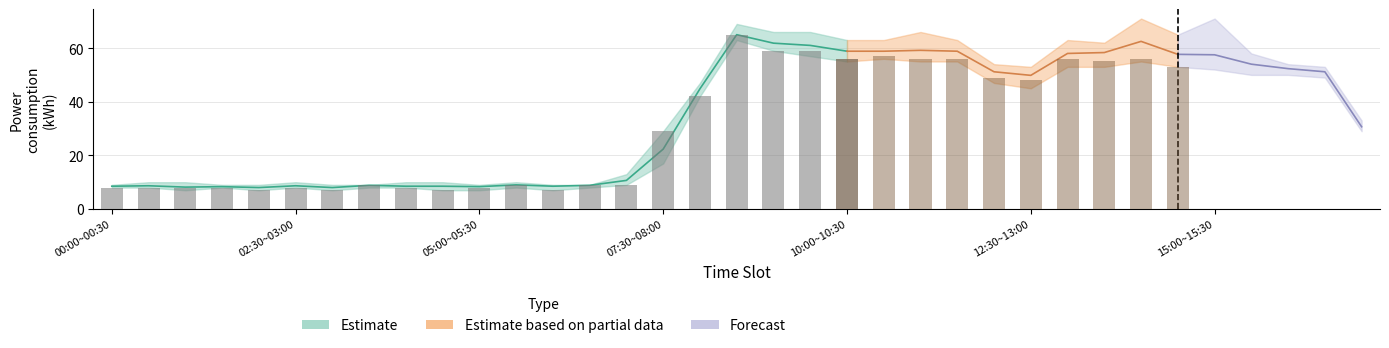

Which category has the highest value across all series?

14:00~14:30